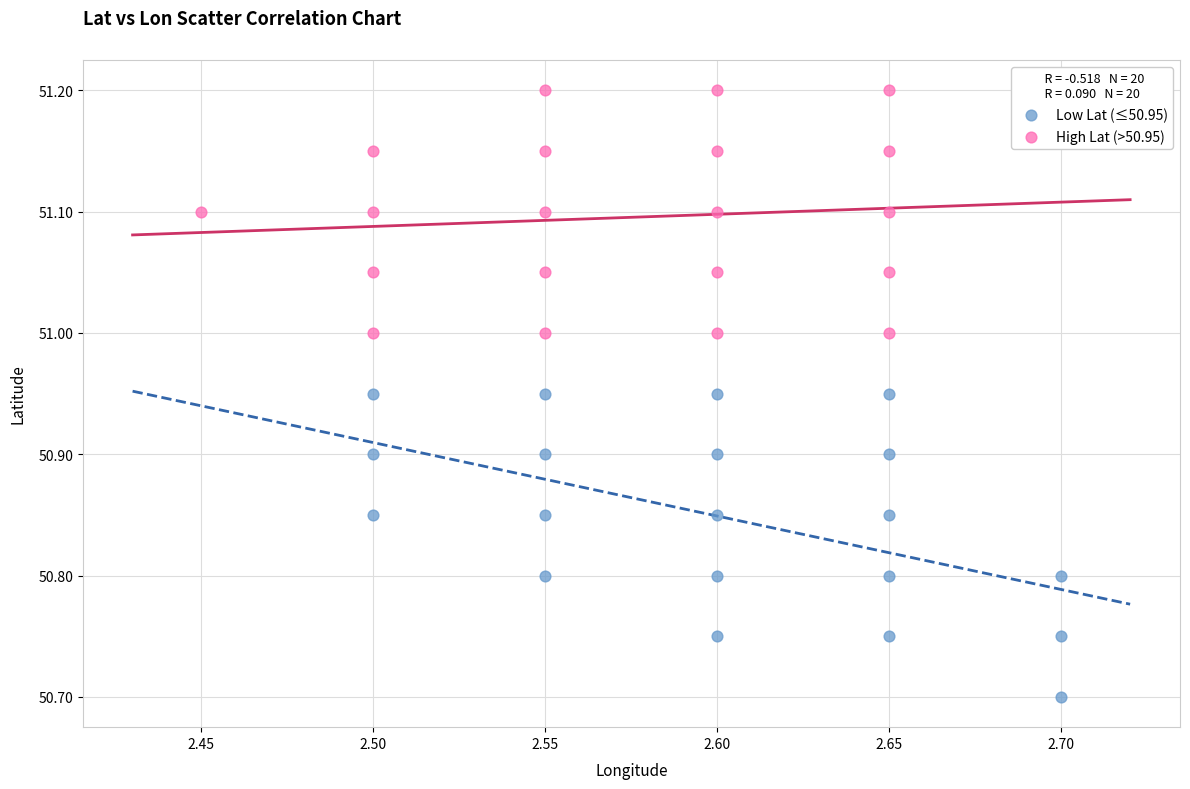

What are all the series names shown in the legend?

Low Lat (≤50.95), High Lat (>50.95)